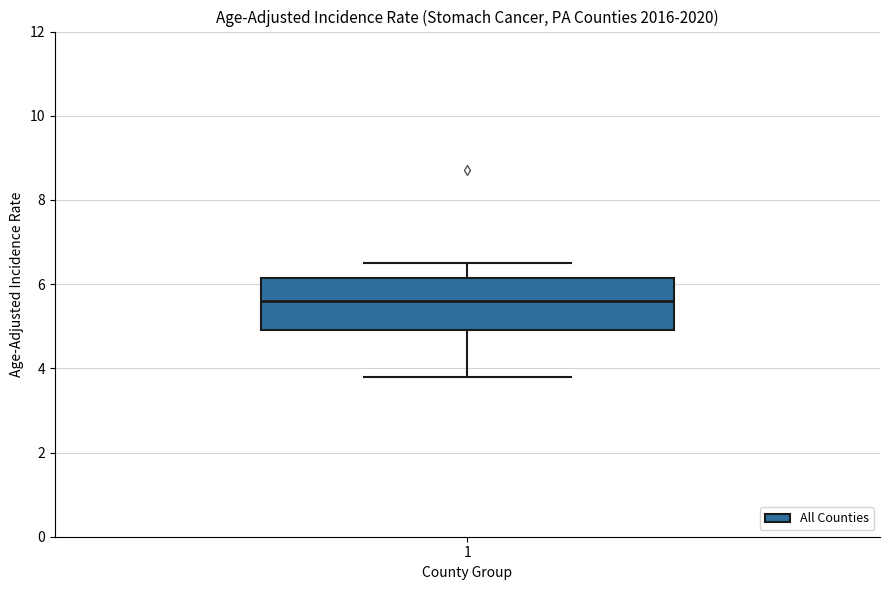

Read this box plot against the y-axis: the position of the median line, the range covered by the box, and the ends of both whiskers. The values are not printed on the chart, so give them approximately, as read against the axis.

median 5.6, box 5.0 to 6.2, whiskers 3.8 to 6.6